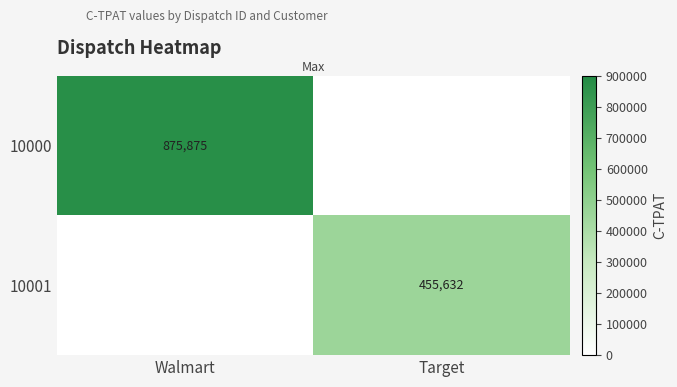

Is the value of 10001 at Target greater than the value of 10000 at Walmart?

No